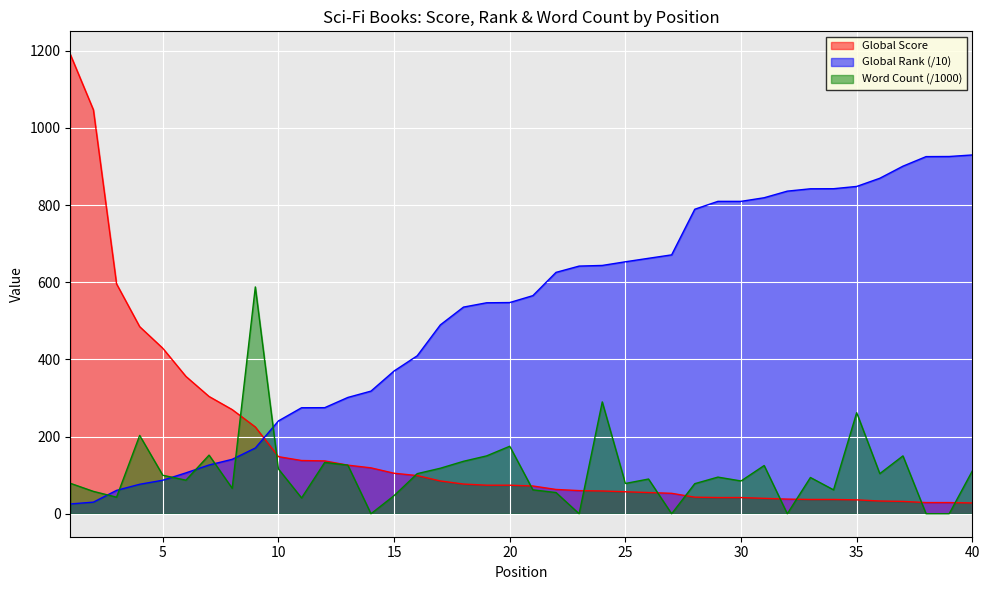

Between 33 and 15, which is larger?

15